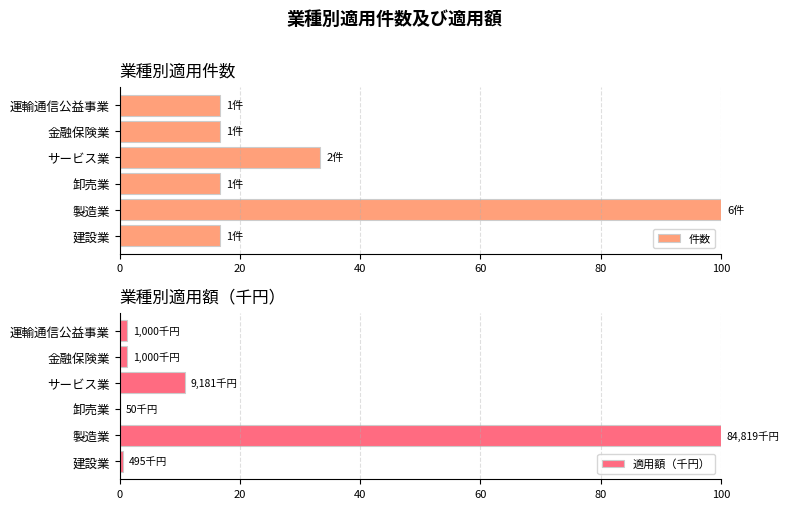

At which label is 件数 closest to 58?

サービス業